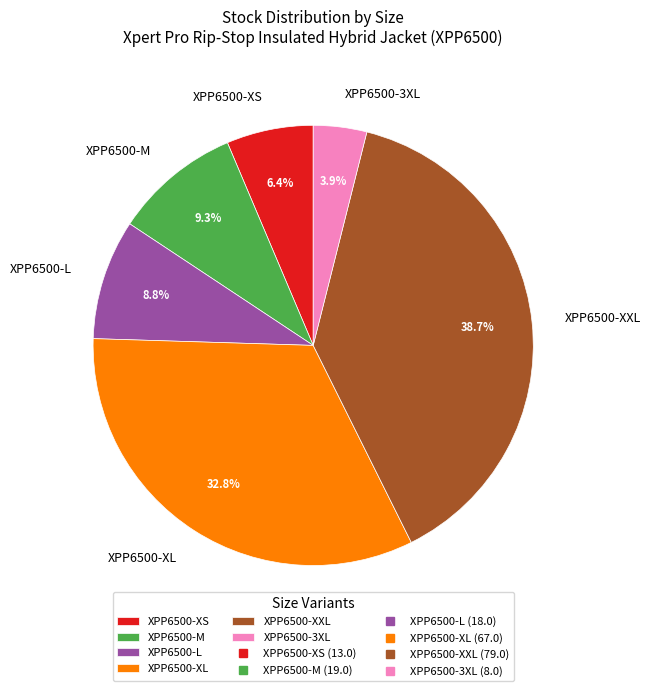

Which slice is the largest?

XPP6500-XXL